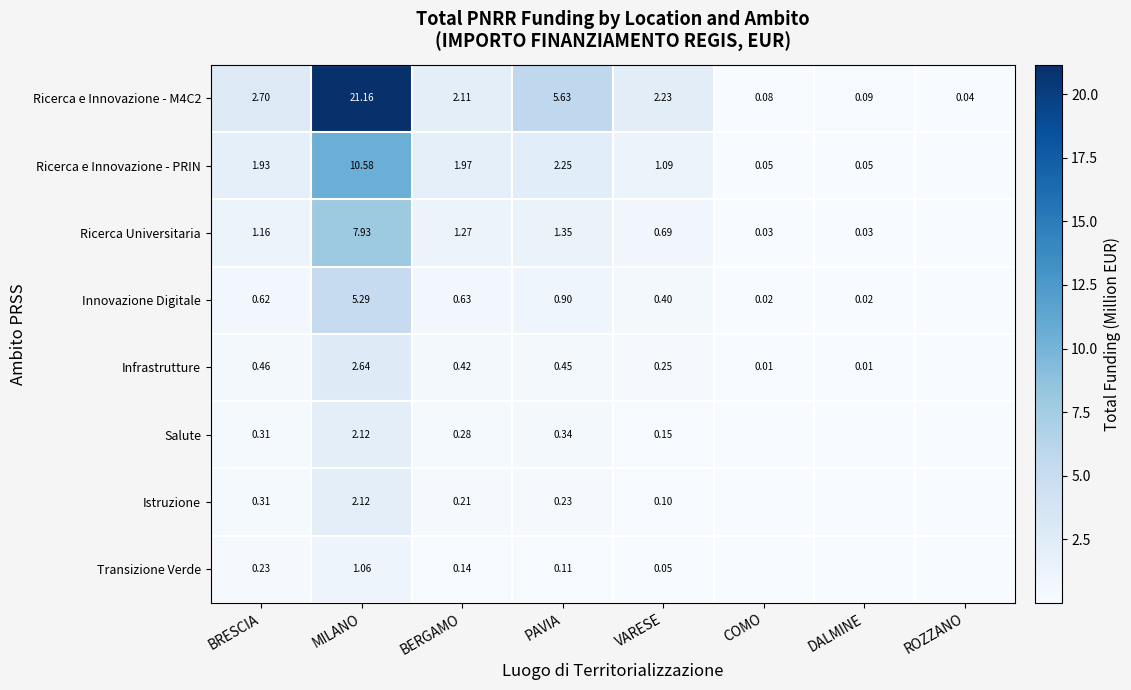

At which label does Ricerca e Innovazione - M4C2 first exceed 2?

BRESCIA